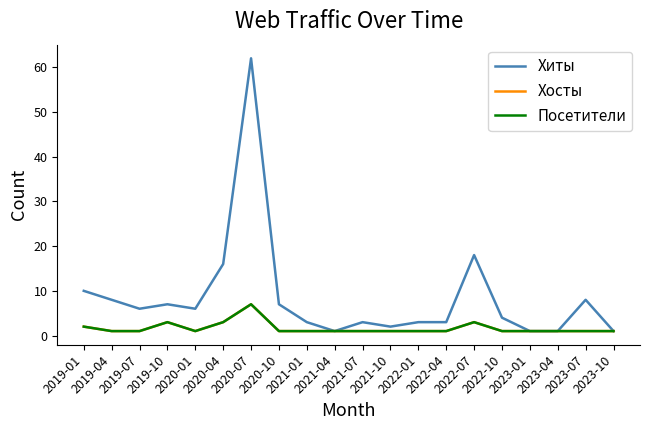

What is the sum of the Хосты values at 2020-10 and 2019-10?

4